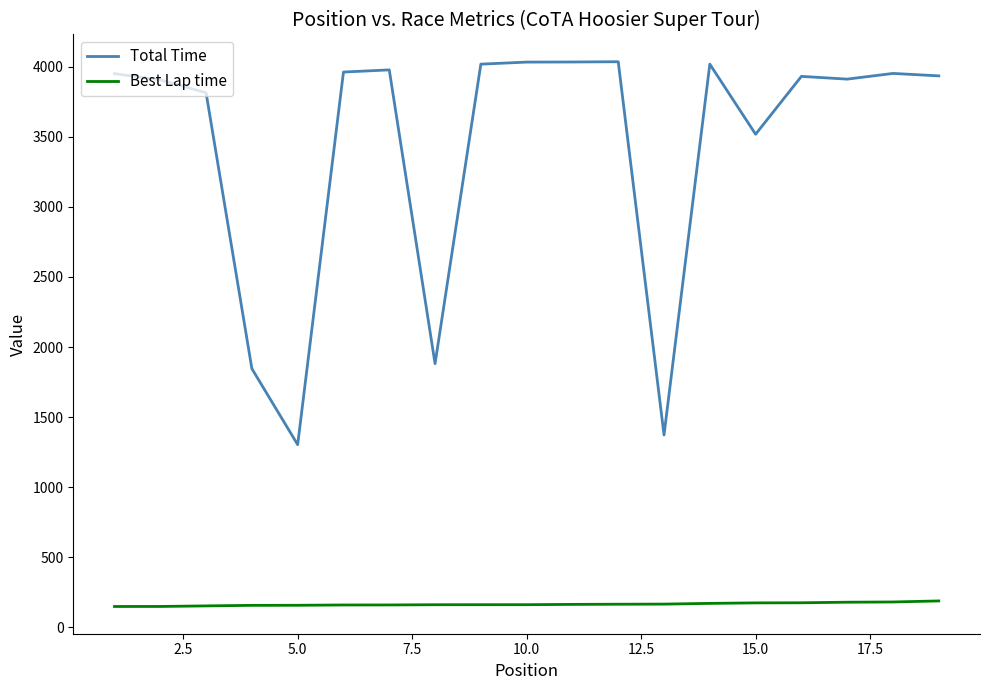

Rank the series by their average value, from lowest to highest.

Best Lap time, Total Time